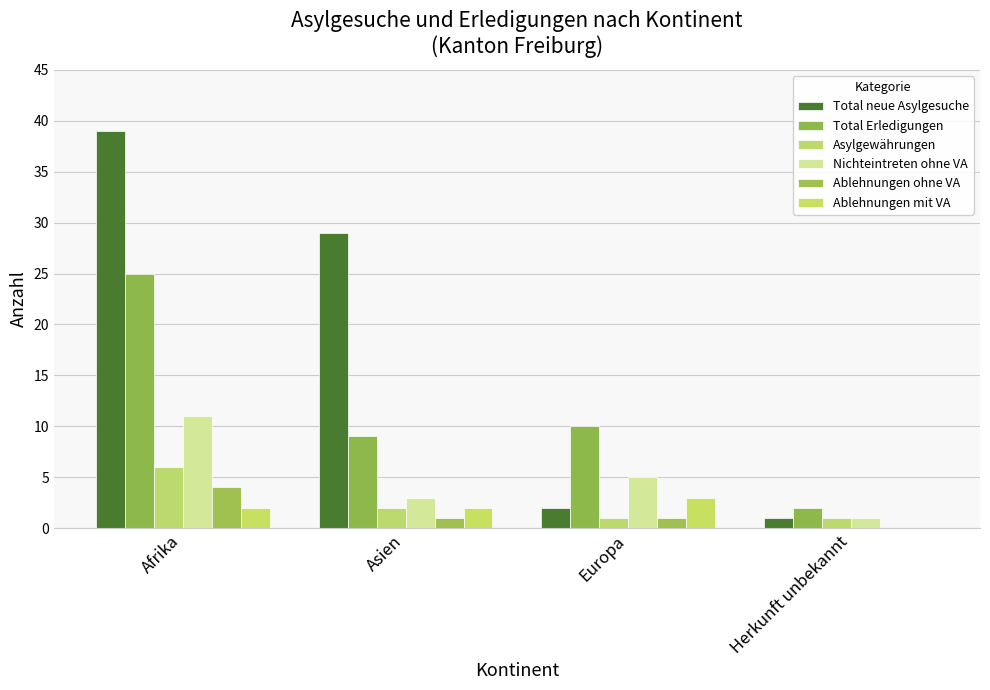

At which category does the chart reach its peak across all series?

Afrika